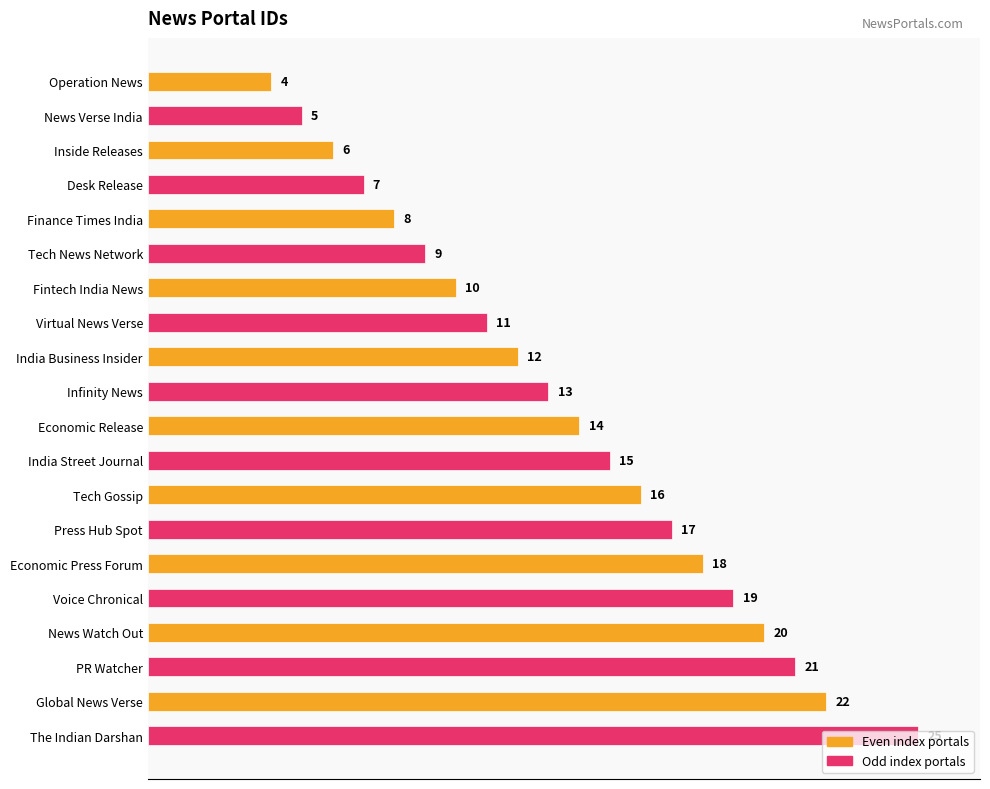

What is the label of the 9th bar from the top?

India Business Insider